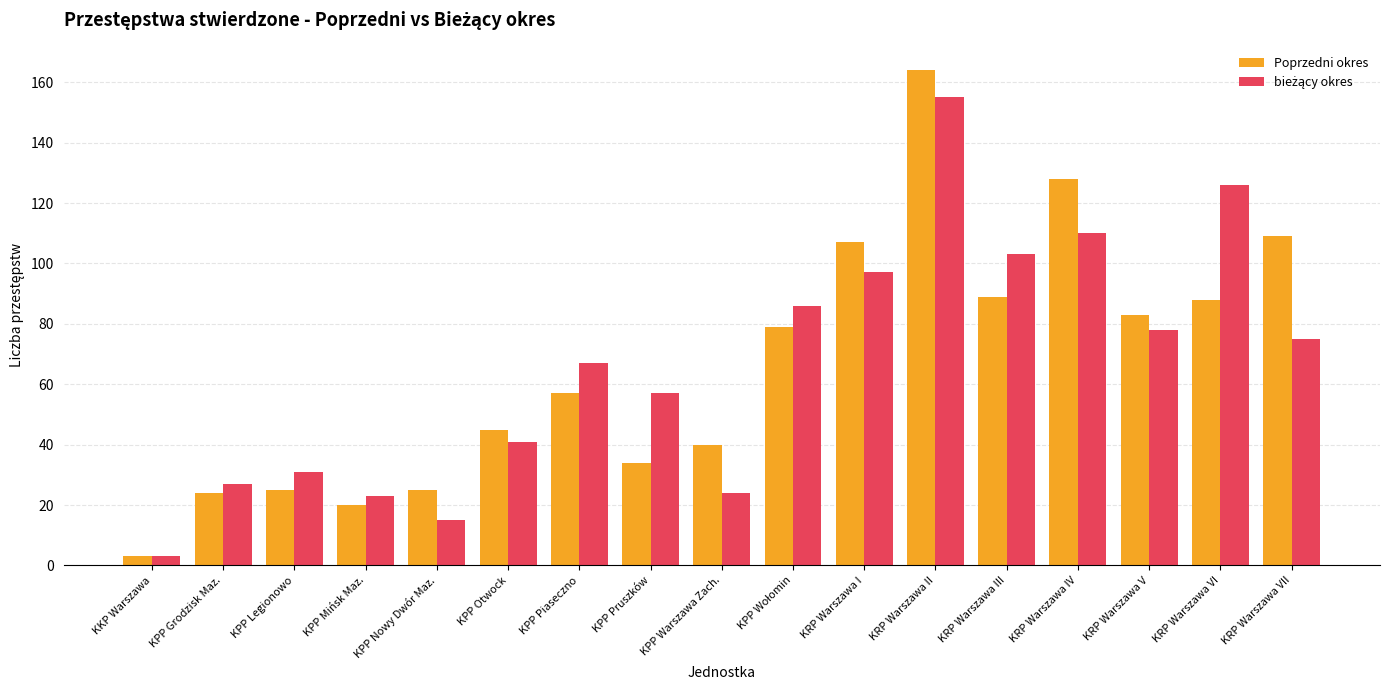

At which category does the chart reach its minimum across all series?

KKP Warszawa